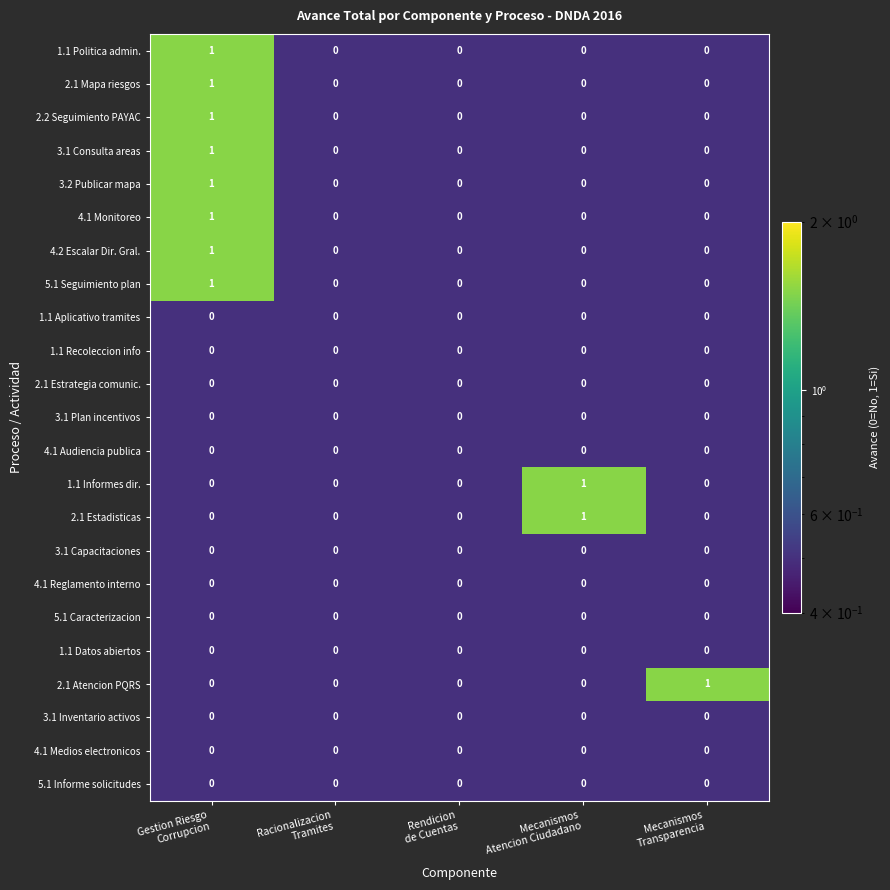

What is the minimum value shown in the chart?

0